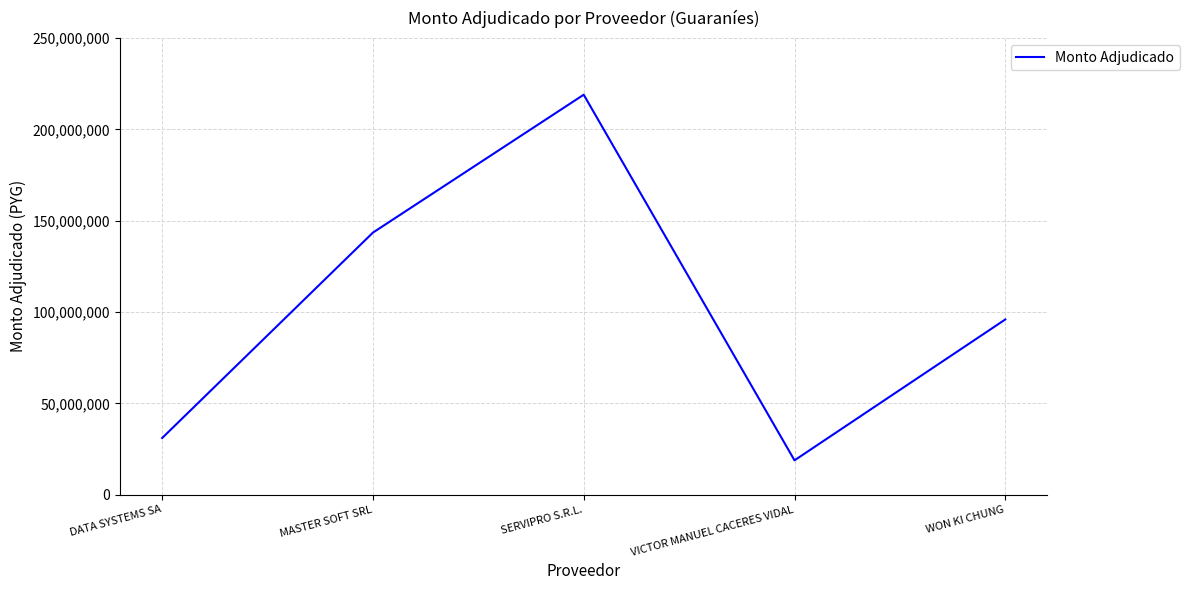

How many categories are shown in the chart?

5